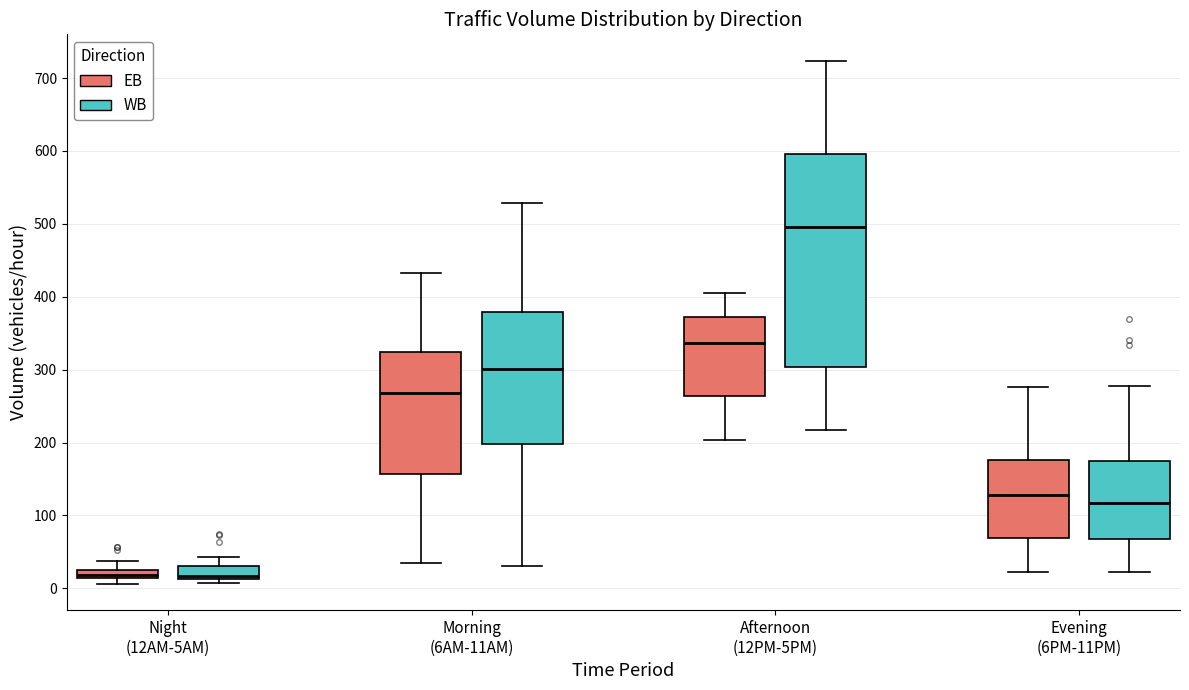

Comparing the boxes themselves (not the whiskers), which one is the tallest?

Afternoon (12PM-5PM) (WB)